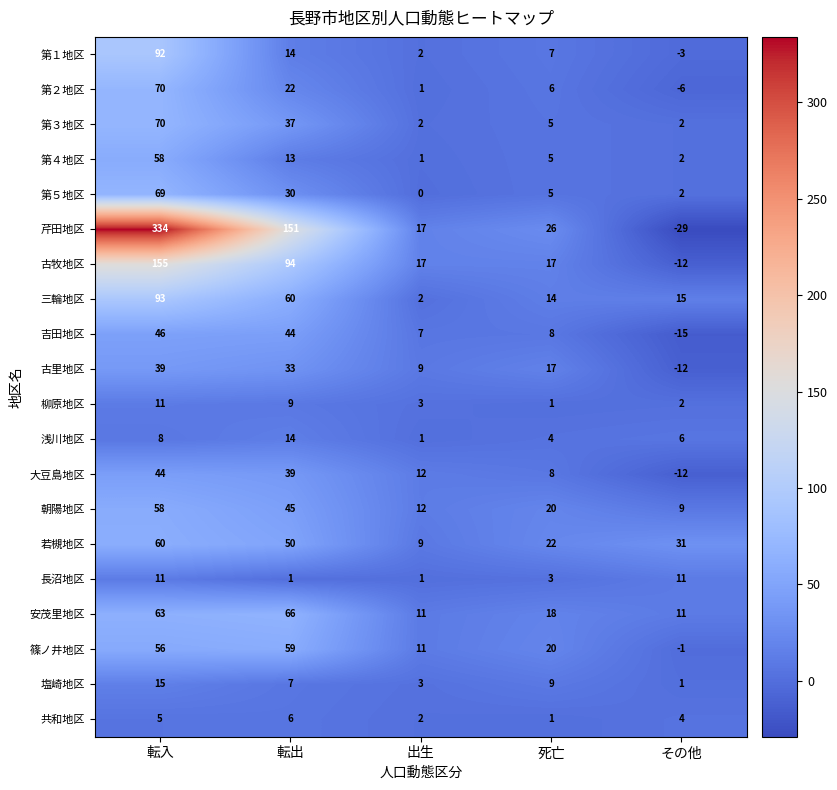

Is it true that 篠ノ井地区 equals -1 at その他?

True